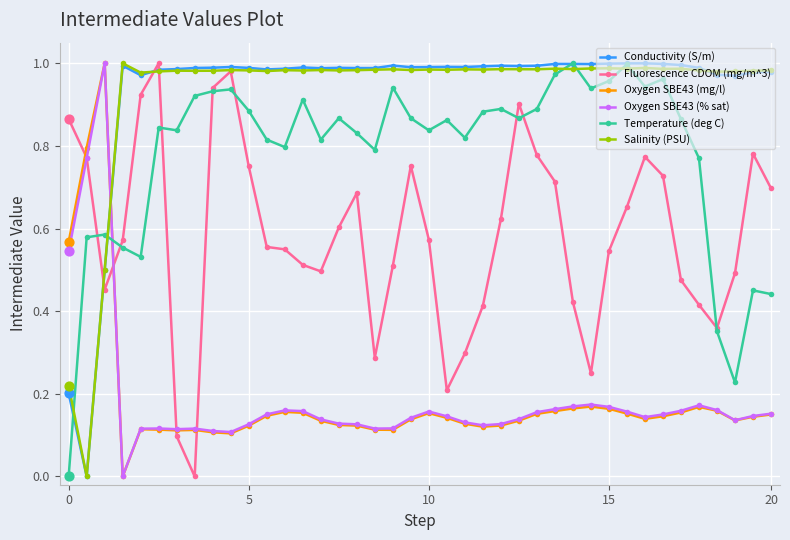

At how many categories does at least one series exceed 0?

40